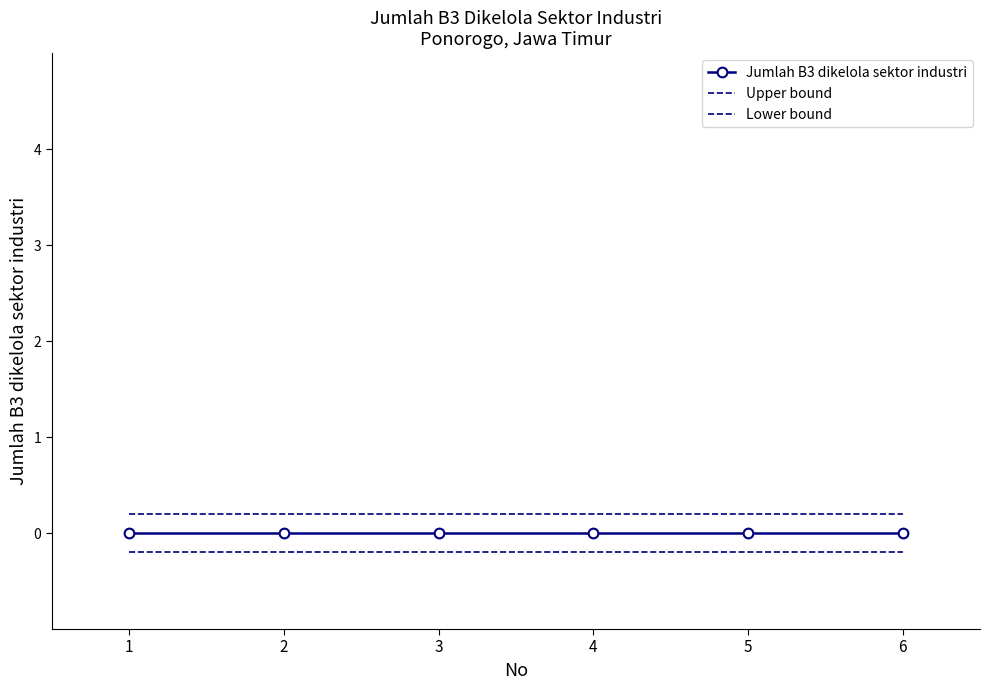

True or false: Upper bound and Jumlah B3 dikelola sektor industri intersect in this chart.

False